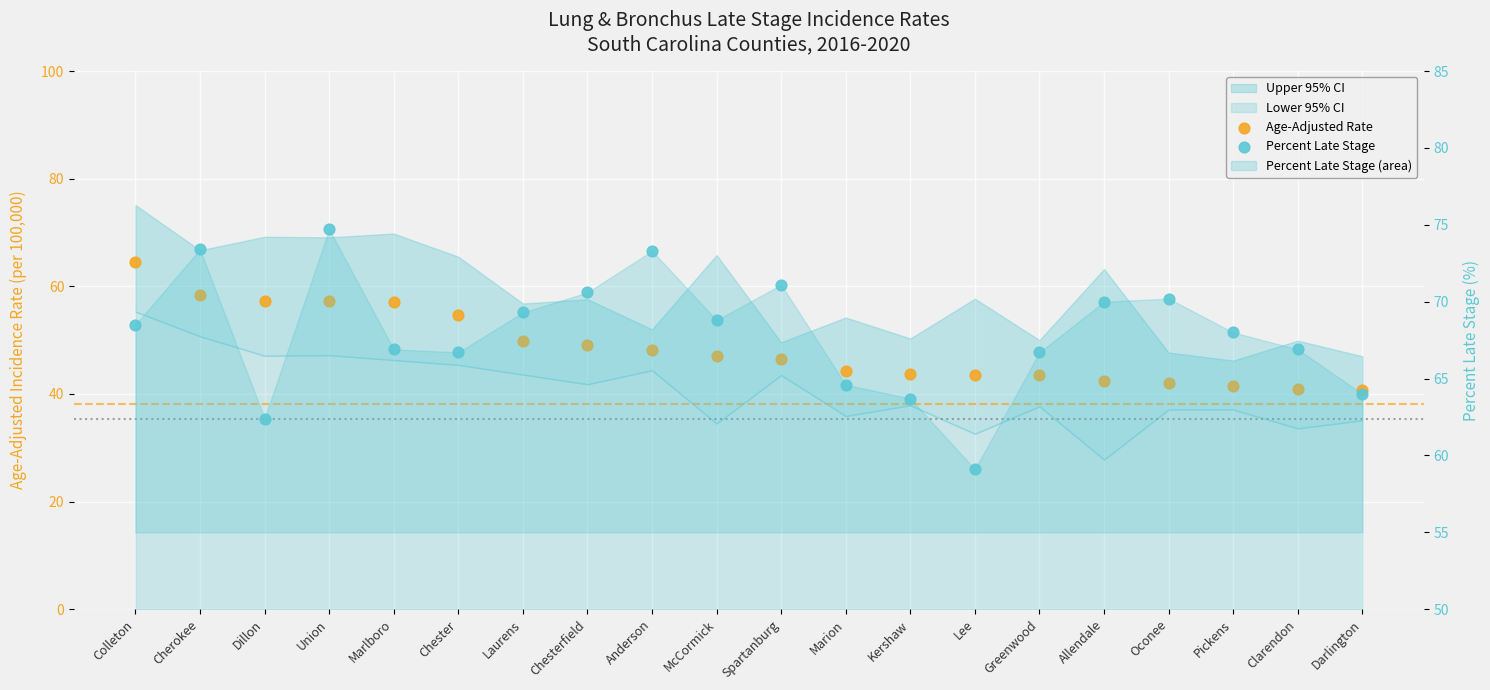

Which series reaches the minimum Y coordinate?

Age-Adjusted Rate